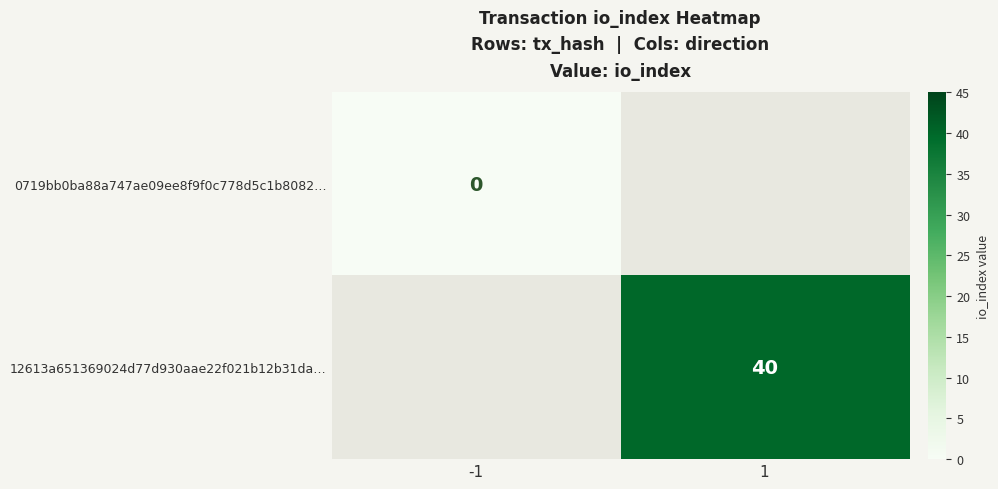

Is it true that 12613a651369024d77d930aae22f021b12b31da… equals 40 at 1?

True